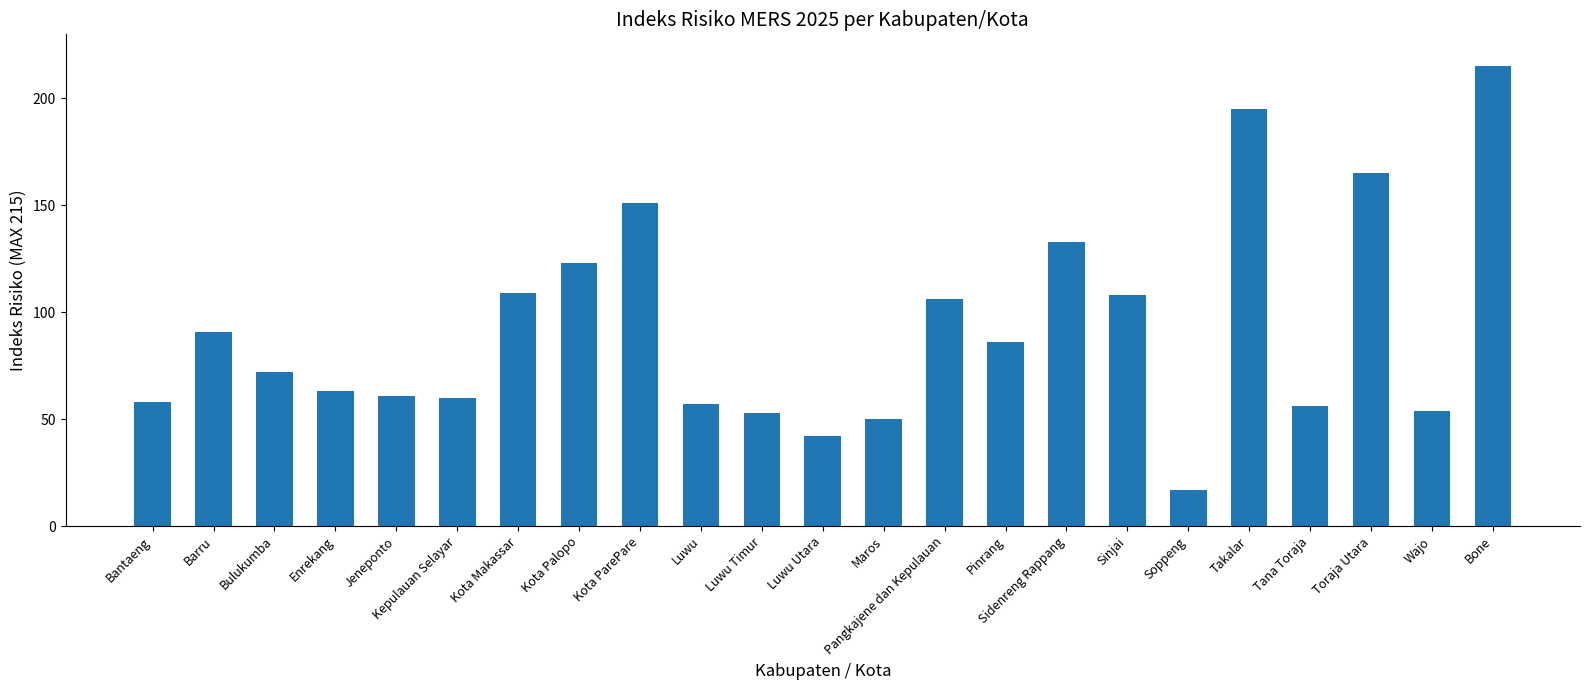

What is the sum of all values?

2125